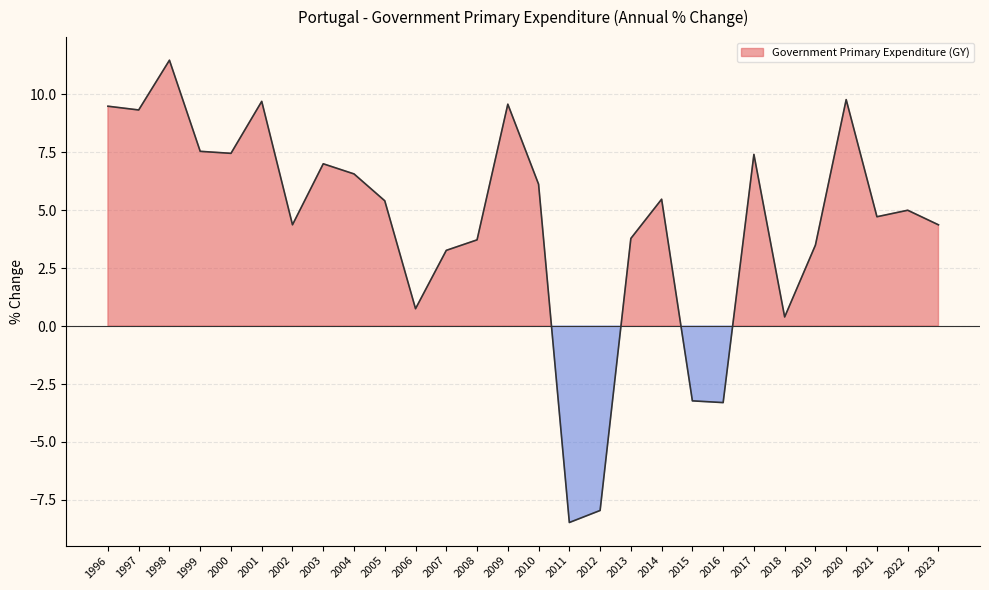

What is the difference between the maximum and second lowest values?

19.4